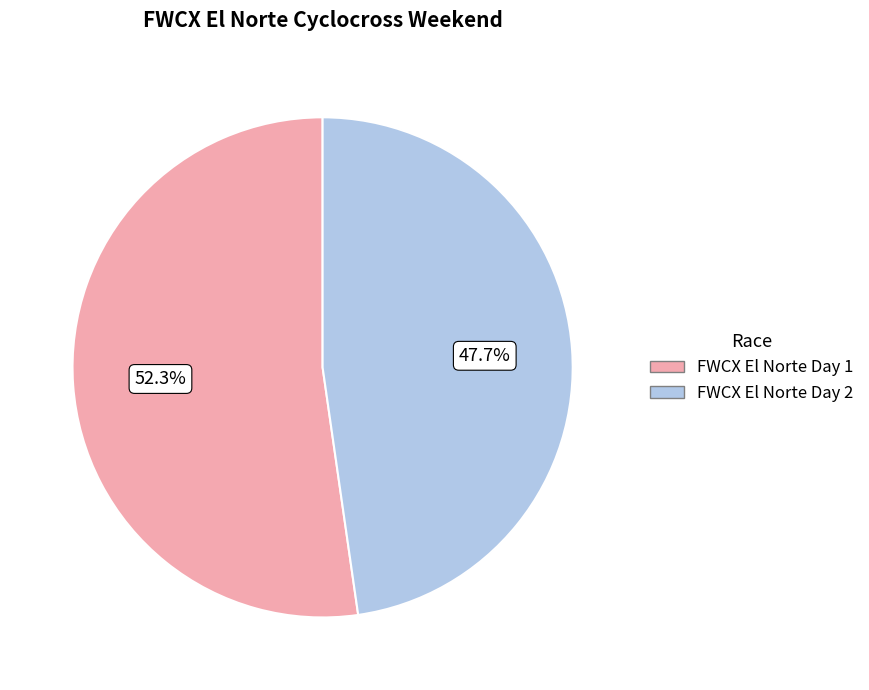

Is there any slice that represents more than half of the pie?

Yes